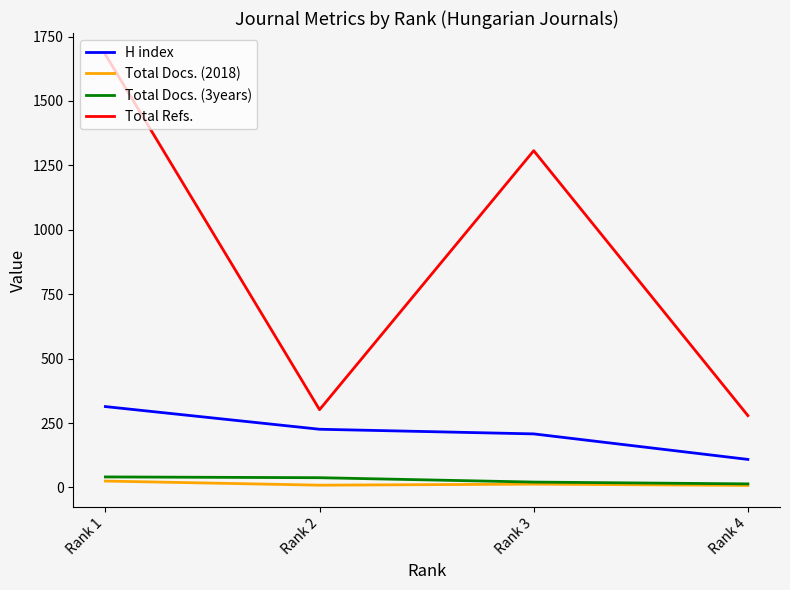

How many lines are shown in the chart?

4